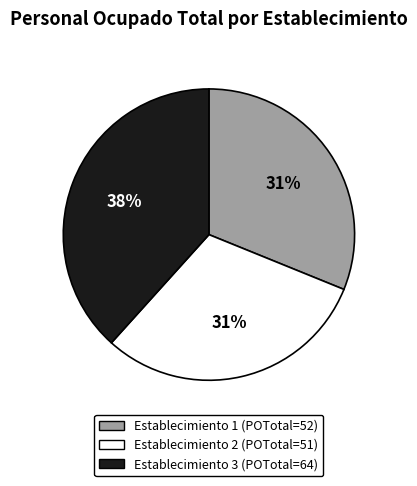

Is there a majority slice in this chart?

No